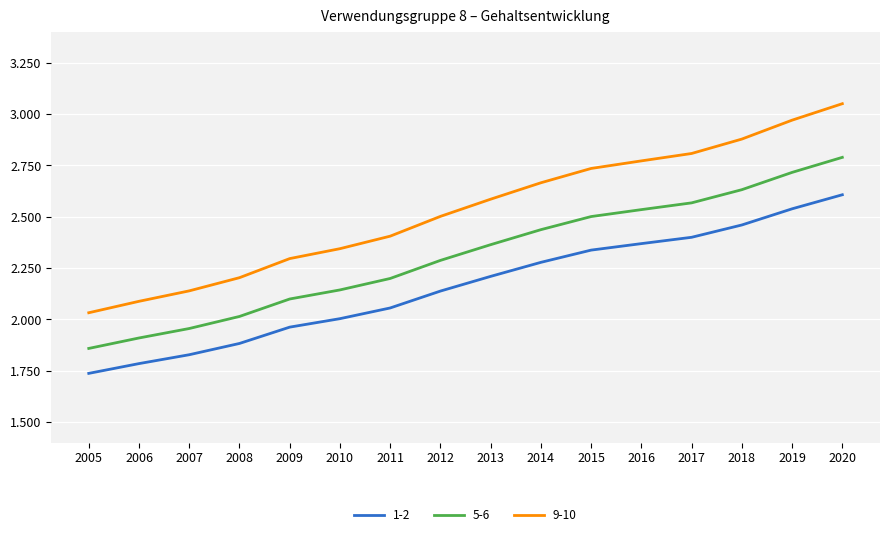

What is the spread (max minus min) of values at 2016?

403.0